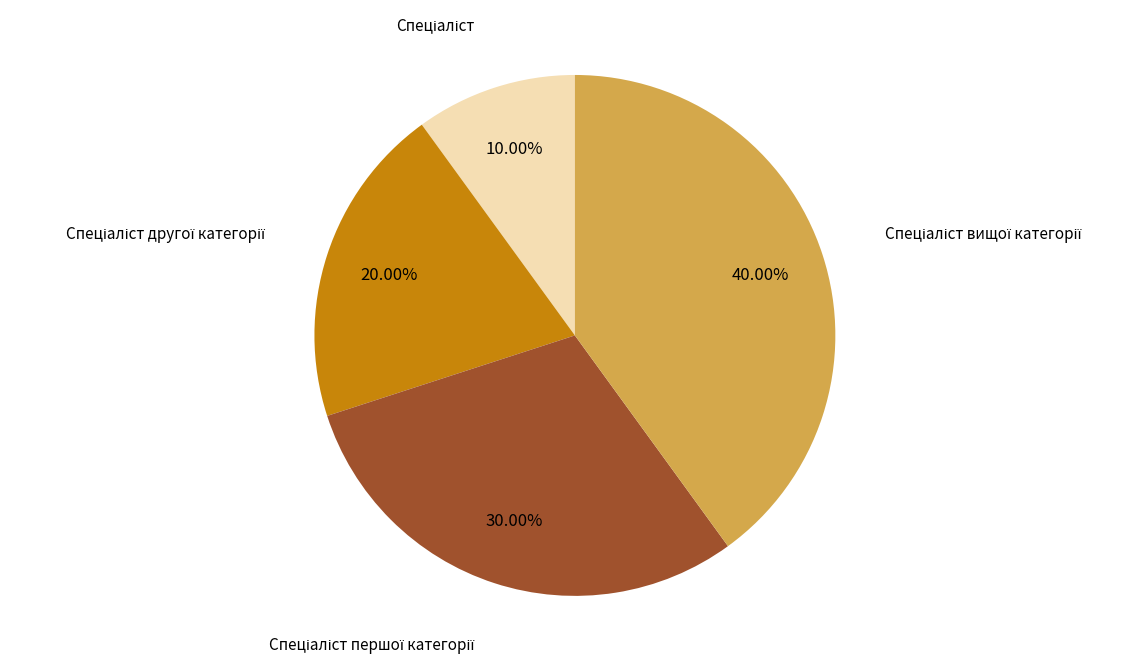

Is there a majority slice in this chart?

No